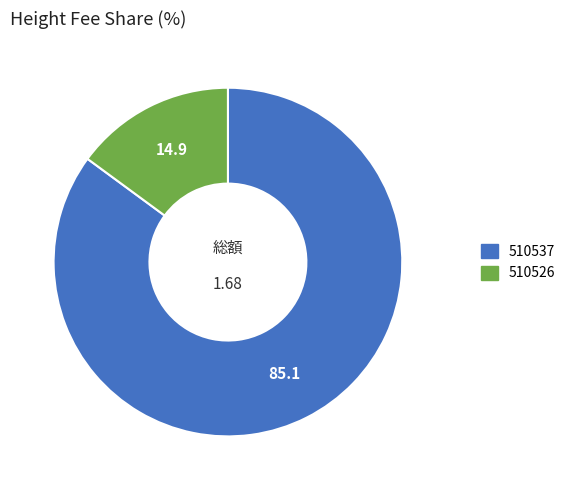

Is there a majority slice in this chart?

Yes